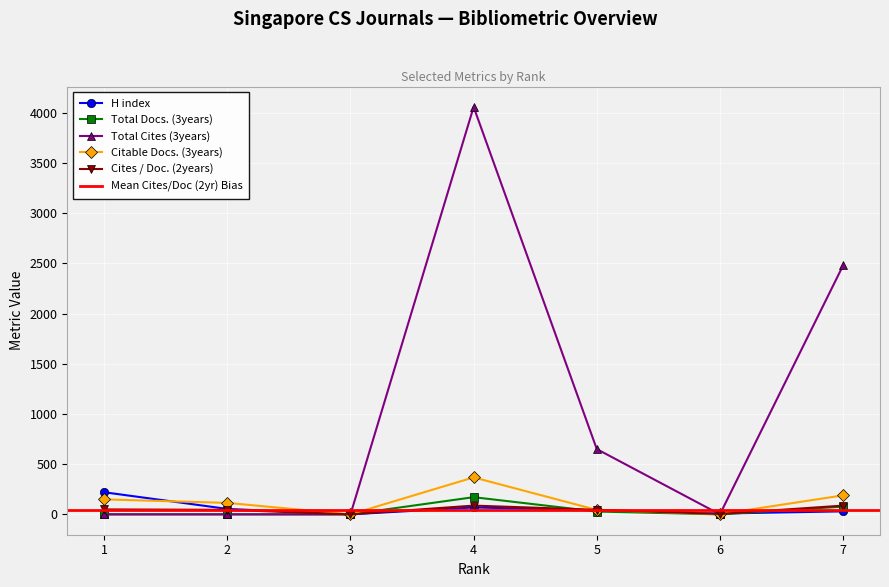

At which label does H index reach its minimum?

3